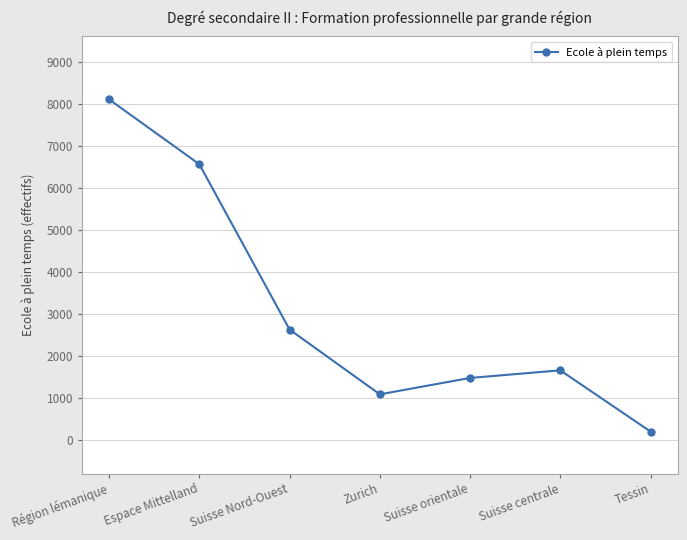

The chart shows a value of 1468 at Suisse orientale. True or false?

True